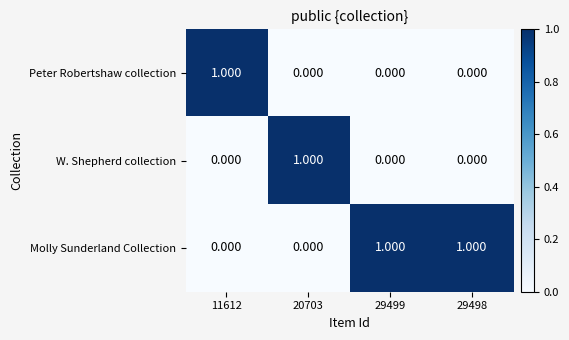

What is the spread (max minus min) of values at 29499?

1